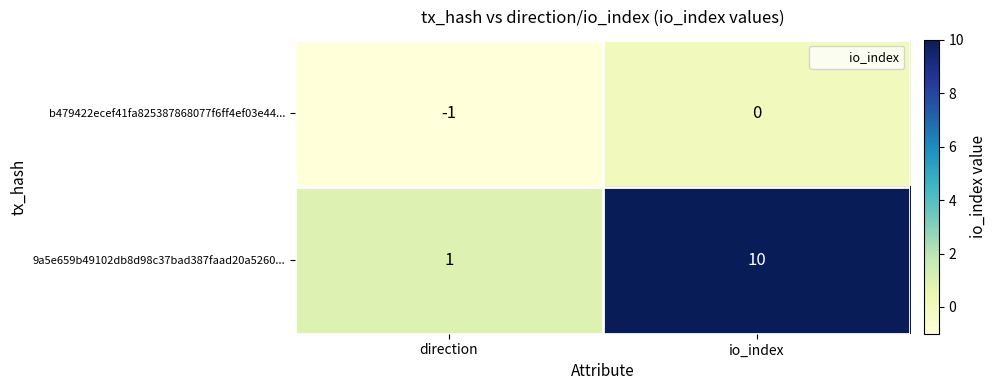

Reading left to right, list all the values displayed in this chart.

b479422ecef41fa825387868077f6ff4ef03e44...: direction=-1	io_index=0
9a5e659b49102db8d98c37bad387faad20a5260...: direction=1	io_index=10